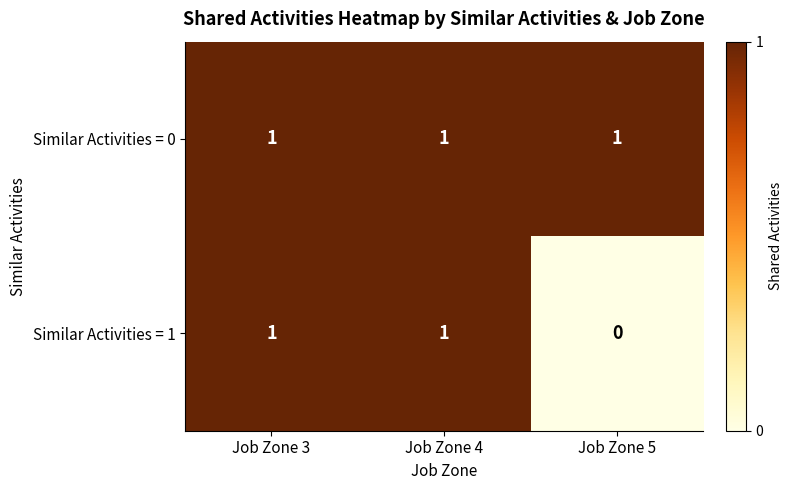

At which label is Similar Activities = 1 closest to 0?

Job Zone 5